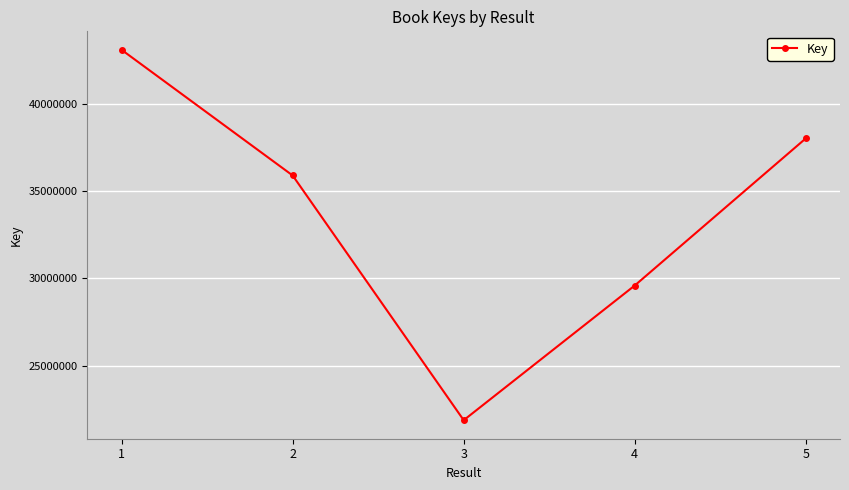

At which category does the chart reach its peak across all series?

1